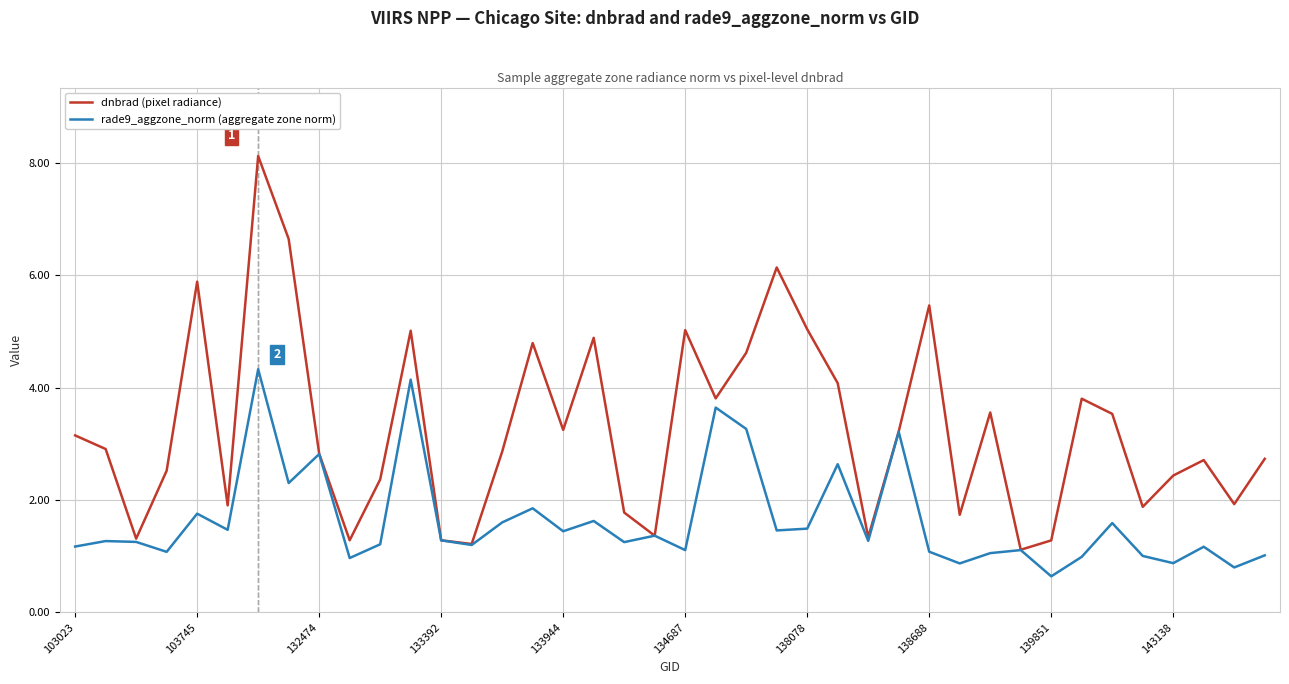

List the series in order of their overall mean, highest first.

dnbrad (pixel radiance), rade9_aggzone_norm (aggregate zone norm)